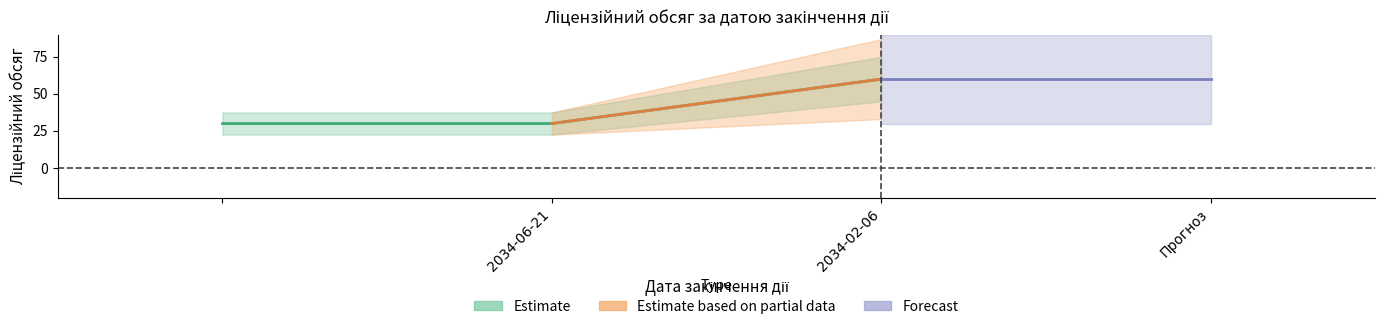

What is the label of the 2nd point from the left?

2034-06-21